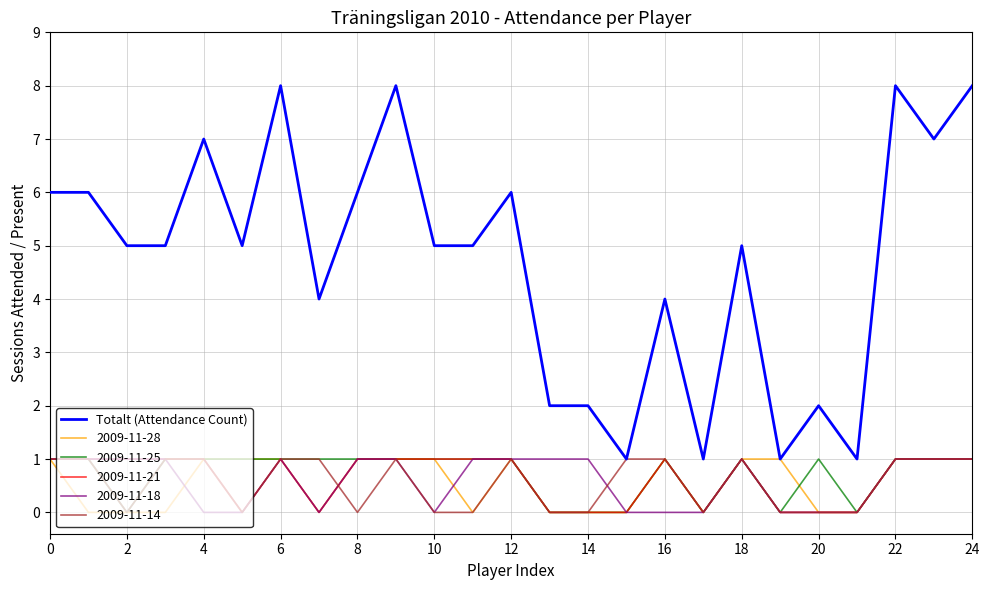

True or false: Totalt (Attendance Count) and 2009-11-21 intersect in this chart.

False